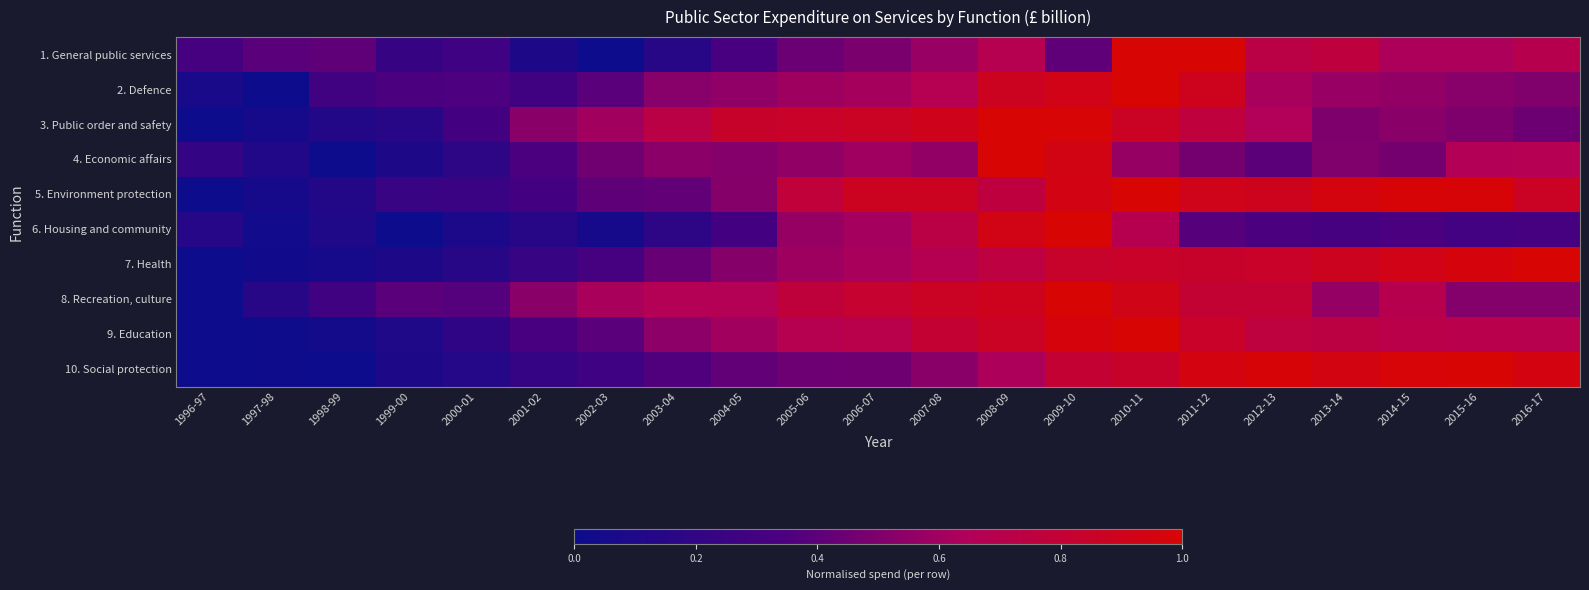

Reading left to right, what are all the values shown in this chart?

1. General public services: 1996-97=0.3	1997-98=0.4	1998-99=0.4	1999-00=0.2	2000-01=0.3	2001-02=0.1	2002-03=0.0	2003-04=0.1	2004-05=0.3	2005-06=0.4	2006-07=0.5	2007-08=0.6	2008-09=0.7	2009-10=0.4	2010-11=1.0	2011-12=1.0	2012-13=0.7	2013-14=0.8	2014-15=0.6	2015-16=0.6	2016-17=0.7
2. Defence: 1996-97=0.1	1997-98=0.0	1998-99=0.3	1999-00=0.3	2000-01=0.4	2001-02=0.3	2002-03=0.4	2003-04=0.5	2004-05=0.5	2005-06=0.6	2006-07=0.6	2007-08=0.7	2008-09=0.9	2009-10=0.9	2010-11=1.0	2011-12=0.9	2012-13=0.6	2013-14=0.6	2014-15=0.6	2015-16=0.5	2016-17=0.5
3. Public order and safety: 1996-97=0.0	1997-98=0.1	1998-99=0.1	1999-00=0.1	2000-01=0.3	2001-02=0.5	2002-03=0.6	2003-04=0.7	2004-05=0.8	2005-06=0.9	2006-07=0.9	2007-08=0.9	2008-09=1.0	2009-10=1.0	2010-11=0.9	2011-12=0.8	2012-13=0.7	2013-14=0.5	2014-15=0.5	2015-16=0.5	2016-17=0.4
4. Economic affairs: 1996-97=0.2	1997-98=0.1	1998-99=0.0	1999-00=0.1	2000-01=0.2	2001-02=0.3	2002-03=0.5	2003-04=0.5	2004-05=0.5	2005-06=0.6	2006-07=0.6	2007-08=0.6	2008-09=1.0	2009-10=0.9	2010-11=0.6	2011-12=0.5	2012-13=0.4	2013-14=0.5	2014-15=0.5	2015-16=0.7	2016-17=0.7
5. Environment protection: 1996-97=0.0	1997-98=0.1	1998-99=0.1	1999-00=0.2	2000-01=0.3	2001-02=0.3	2002-03=0.4	2003-04=0.4	2004-05=0.5	2005-06=0.8	2006-07=0.9	2007-08=0.9	2008-09=0.8	2009-10=0.9	2010-11=1.0	2011-12=0.9	2012-13=0.9	2013-14=1.0	2014-15=1.0	2015-16=1.0	2016-17=0.9
6. Housing and community: 1996-97=0.1	1997-98=0.0	1998-99=0.1	1999-00=0.0	2000-01=0.1	2001-02=0.2	2002-03=0.1	2003-04=0.2	2004-05=0.3	2005-06=0.6	2006-07=0.6	2007-08=0.7	2008-09=0.9	2009-10=1.0	2010-11=0.7	2011-12=0.4	2012-13=0.3	2013-14=0.3	2014-15=0.3	2015-16=0.3	2016-17=0.3
7. Health: 1996-97=0.0	1997-98=0.0	1998-99=0.1	1999-00=0.1	2000-01=0.2	2001-02=0.2	2002-03=0.3	2003-04=0.4	2004-05=0.5	2005-06=0.6	2006-07=0.6	2007-08=0.7	2008-09=0.7	2009-10=0.8	2010-11=0.8	2011-12=0.8	2012-13=0.9	2013-14=0.9	2014-15=0.9	2015-16=1.0	2016-17=1.0
8. Recreation, culture: 1996-97=0.0	1997-98=0.2	1998-99=0.3	1999-00=0.4	2000-01=0.4	2001-02=0.5	2002-03=0.6	2003-04=0.7	2004-05=0.7	2005-06=0.8	2006-07=0.8	2007-08=0.9	2008-09=0.9	2009-10=1.0	2010-11=0.9	2011-12=0.8	2012-13=0.8	2013-14=0.6	2014-15=0.7	2015-16=0.5	2016-17=0.5
9. Education: 1996-97=0.0	1997-98=0.0	1998-99=0.0	1999-00=0.1	2000-01=0.2	2001-02=0.3	2002-03=0.4	2003-04=0.5	2004-05=0.6	2005-06=0.7	2006-07=0.7	2007-08=0.8	2008-09=0.9	2009-10=1.0	2010-11=1.0	2011-12=0.9	2012-13=0.8	2013-14=0.7	2014-15=0.7	2015-16=0.7	2016-17=0.7
10. Social protection: 1996-97=0.0	1997-98=0.0	1998-99=0.0	1999-00=0.1	2000-01=0.1	2001-02=0.2	2002-03=0.3	2003-04=0.4	2004-05=0.4	2005-06=0.4	2006-07=0.5	2007-08=0.5	2008-09=0.6	2009-10=0.8	2010-11=0.8	2011-12=1.0	2012-13=1.0	2013-14=0.9	2014-15=1.0	2015-16=1.0	2016-17=1.0